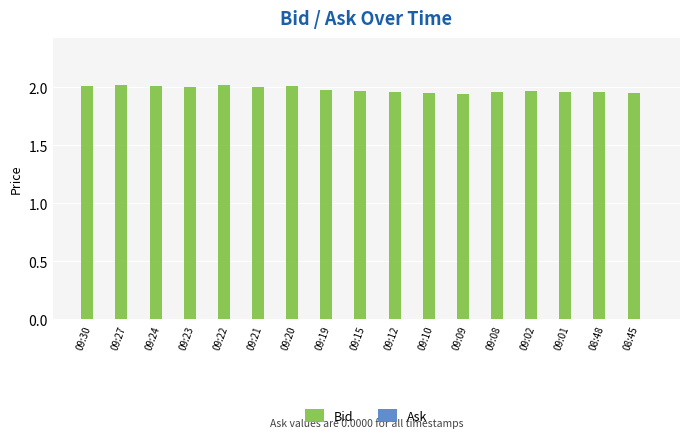

True or false: the data shows 0.9 at 09:22.

False